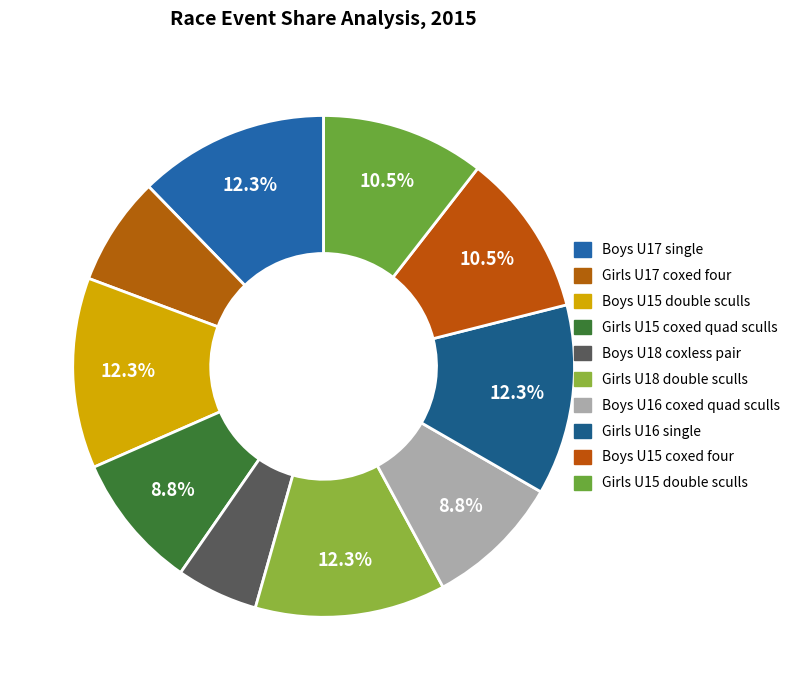

To the nearest percent, what percentage of the pie is Boys U18 coxless pair?

5%